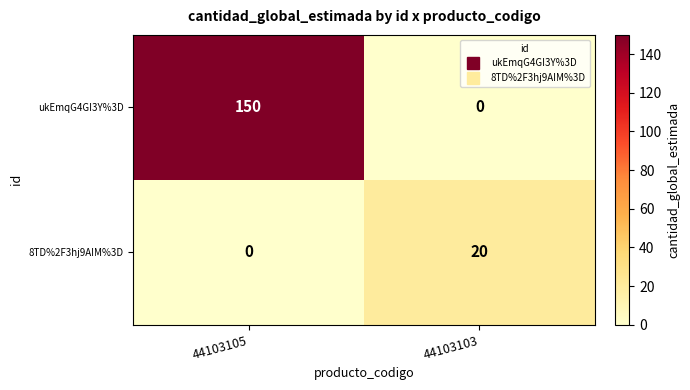

Where is 8TD%2F3hj9AIM%3D nearest to the value 10?

44103105